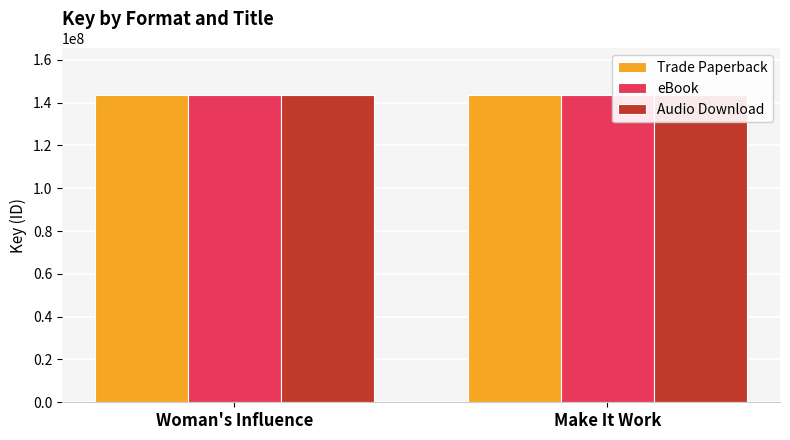

What is the sum of all Trade Paperback values?

287505924